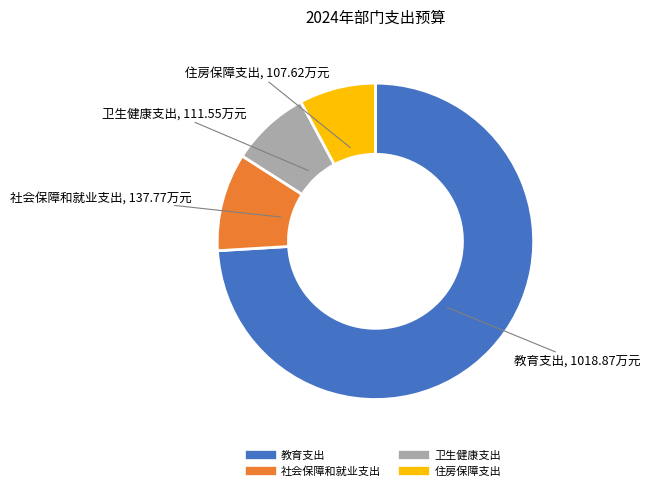

Count the number of slices in the pie.

4